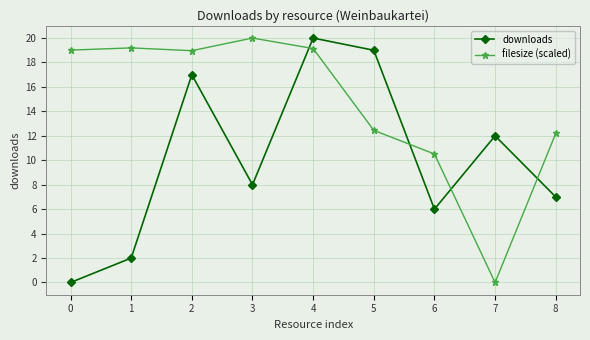

Where do filesize (scaled) and downloads first cross each other?

3 and 4